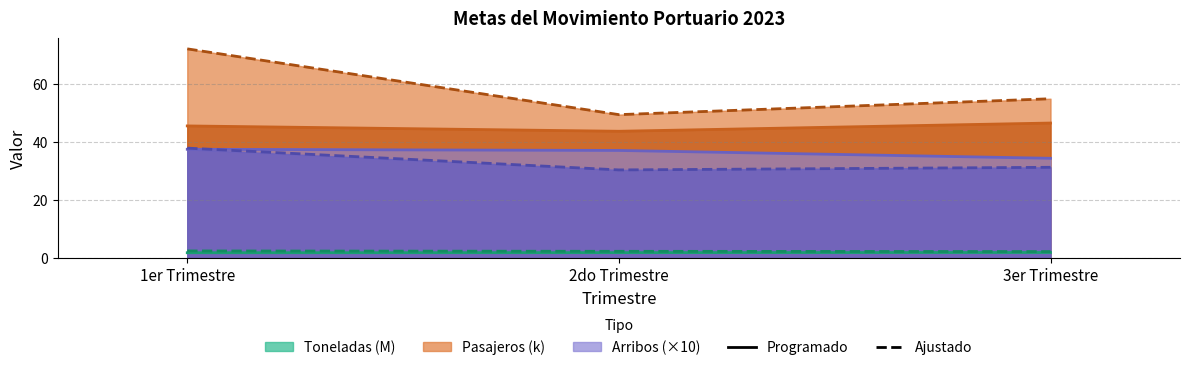

Count the number of categories in the chart.

3